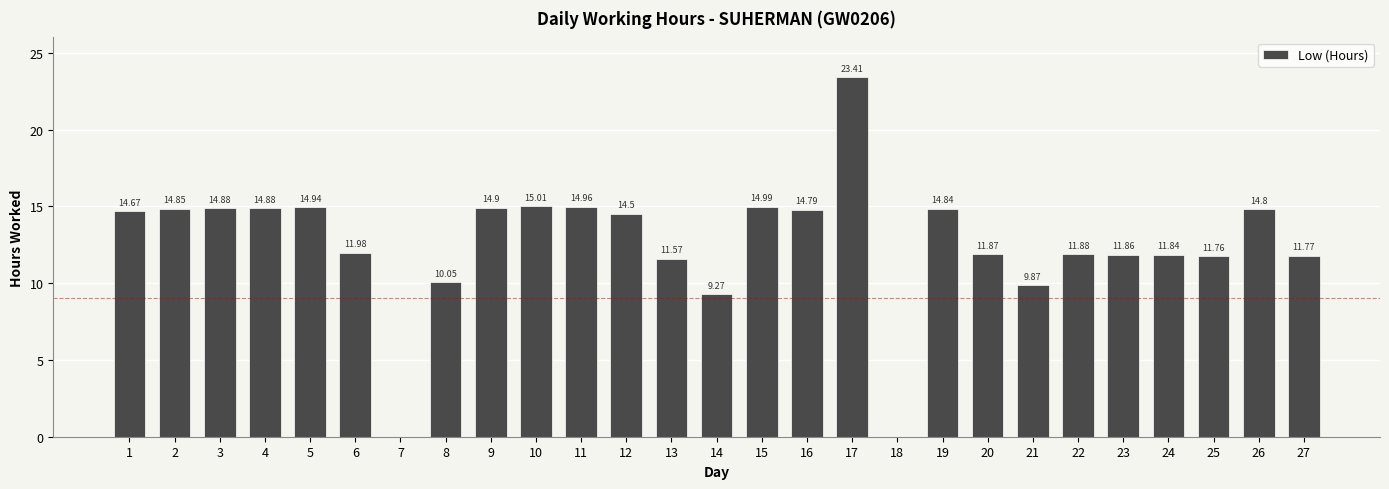

The value at 24 is 4.0. True or false?

False